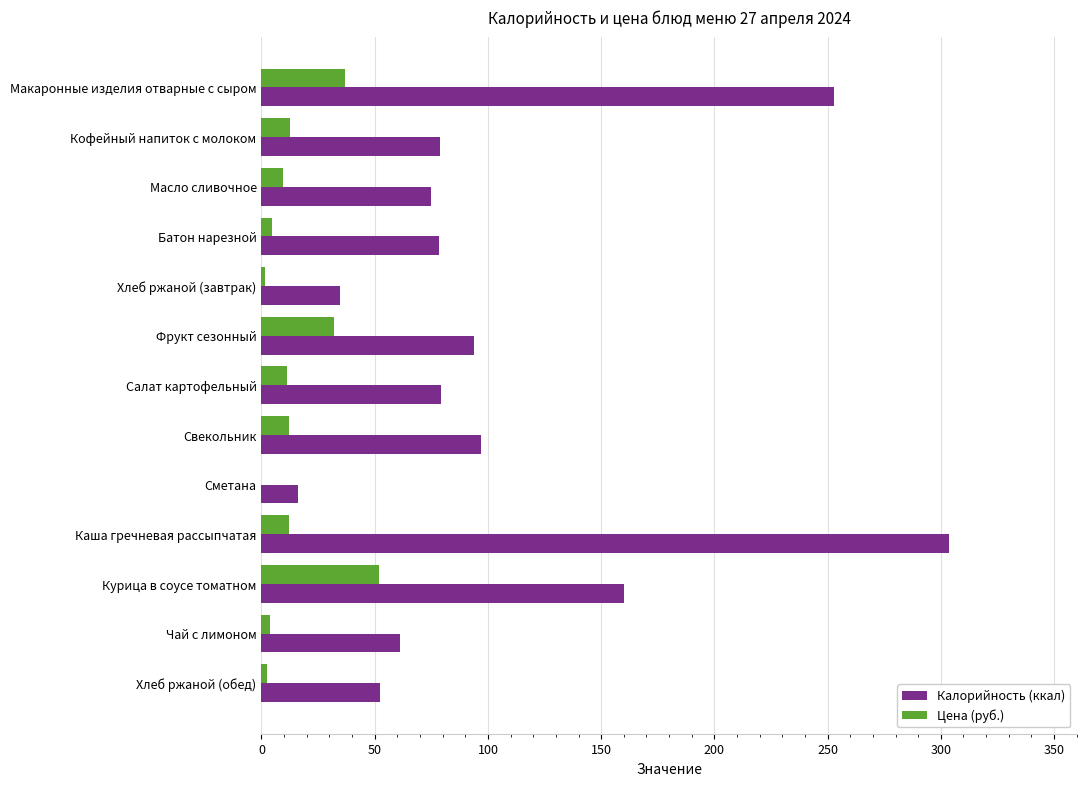

How many data points does each series have?

13